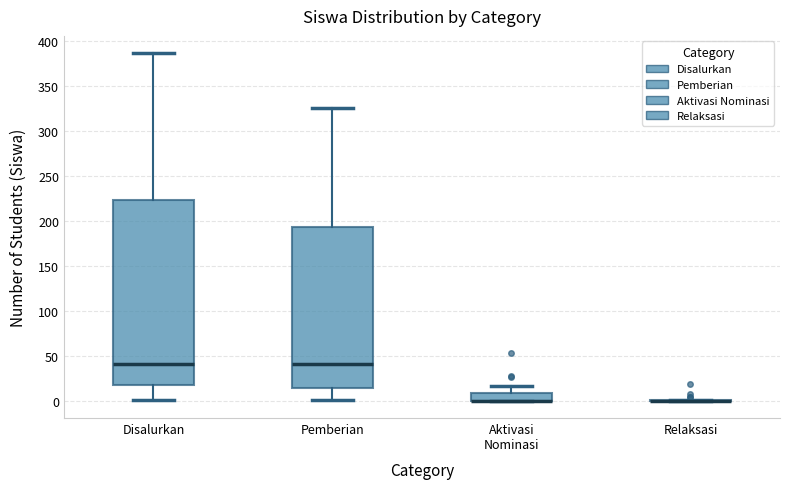

Where does the lower whisker of the box for Disalurkan end on the y-axis? The values are not printed on the chart, so give them approximately, as read against the axis.

0